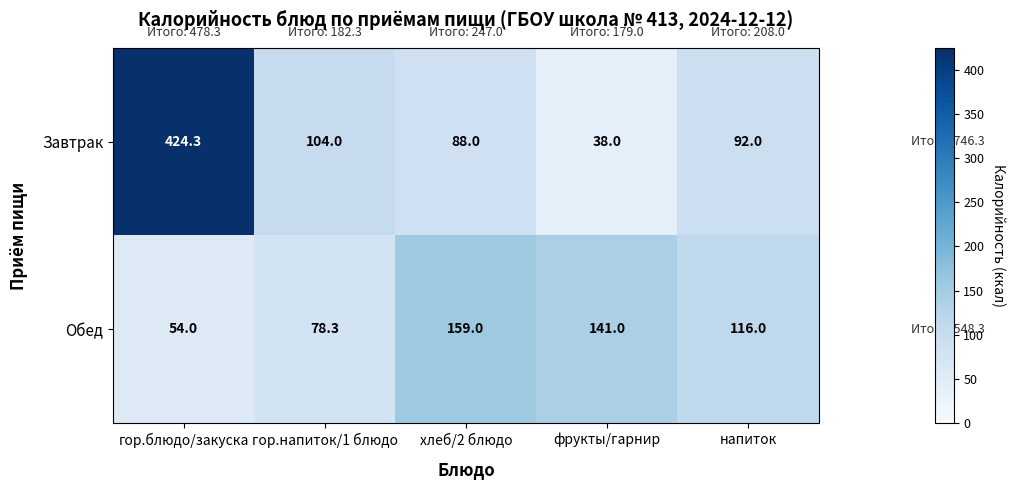

At which label does Завтрак first exceed 92?

гор.блюдо/закуска